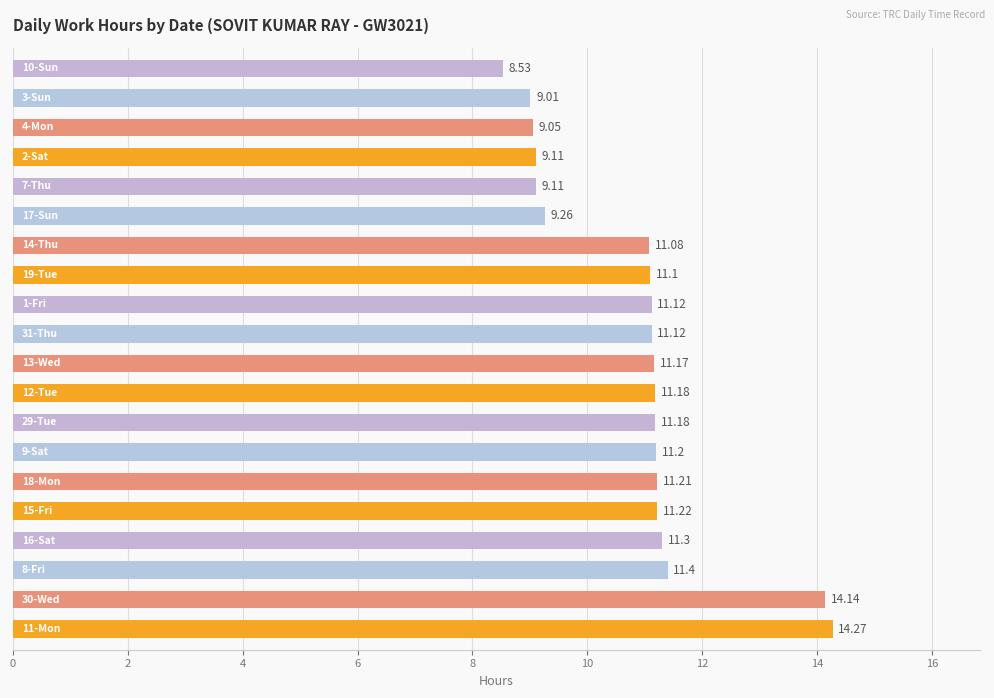

What is the difference between the maximum and minimum values?

5.7